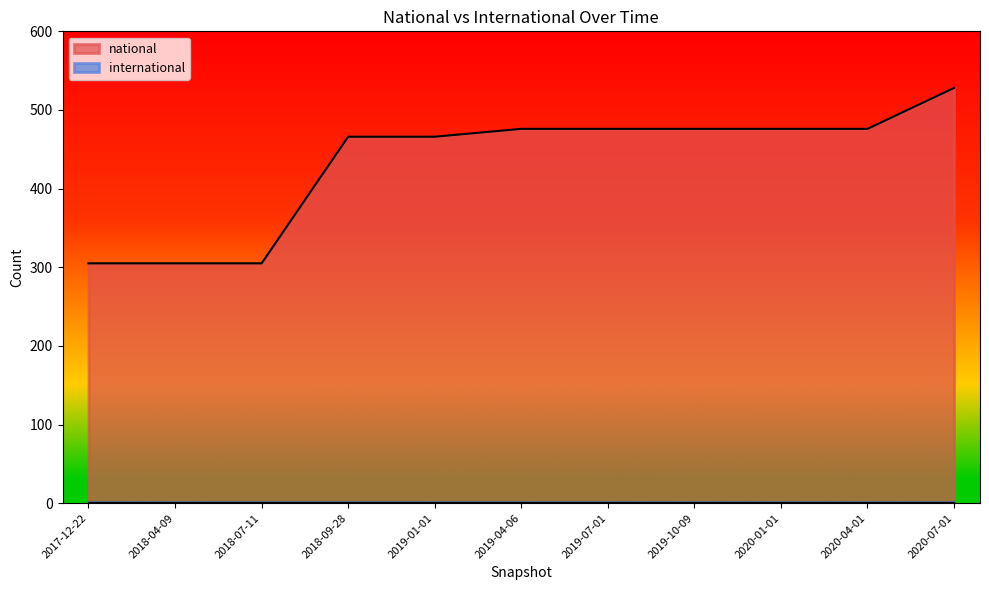

What is the difference between the second highest and second lowest values in the national series?

171